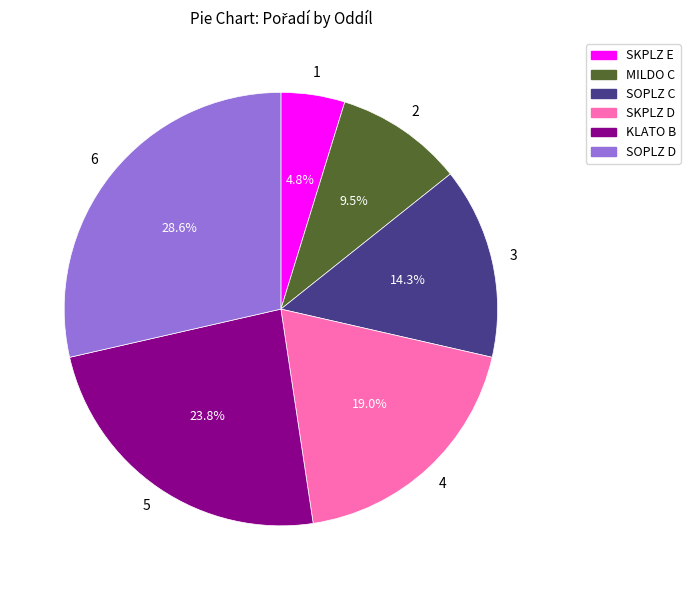

What is the smallest slice in the pie chart?

SKPLZ E